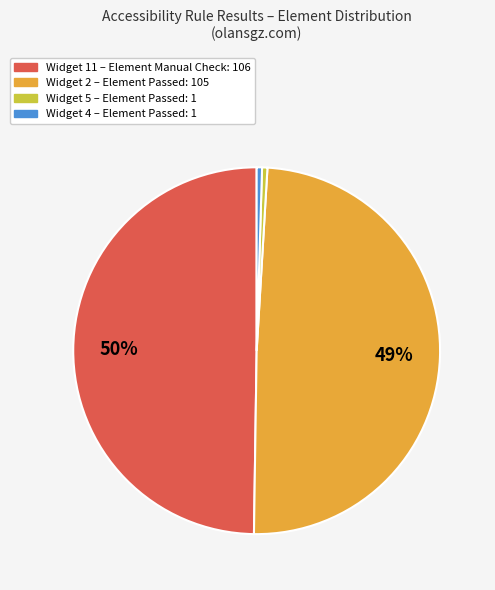

To the nearest percent, what percentage of the pie is Widget 2 – Element Passed: 105?

49%